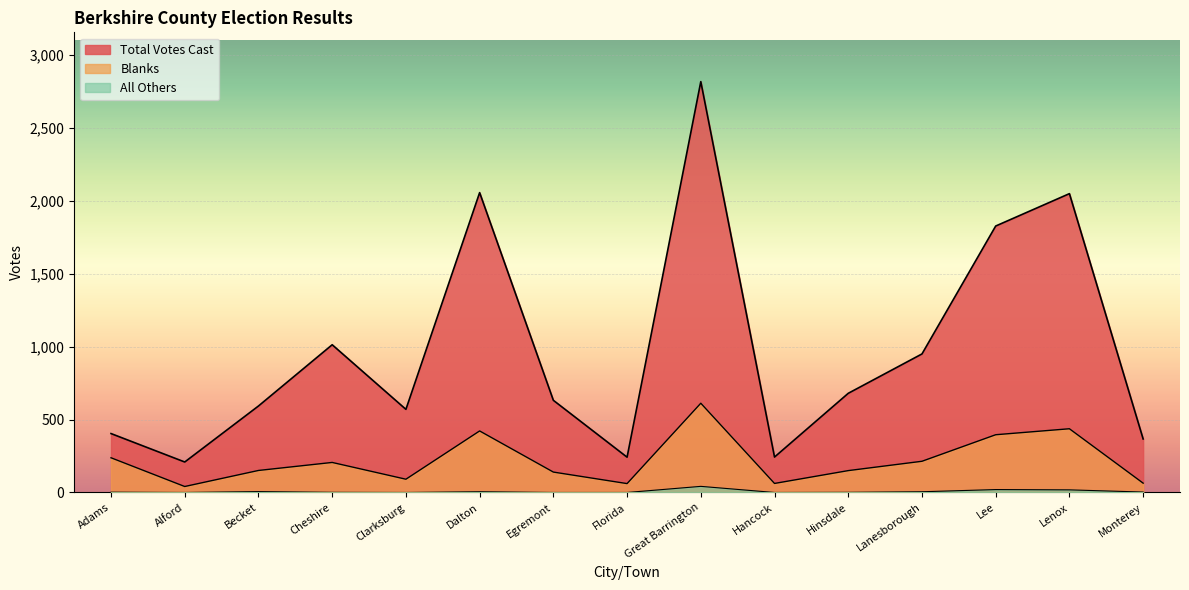

How many values in All Others are above zero?

10